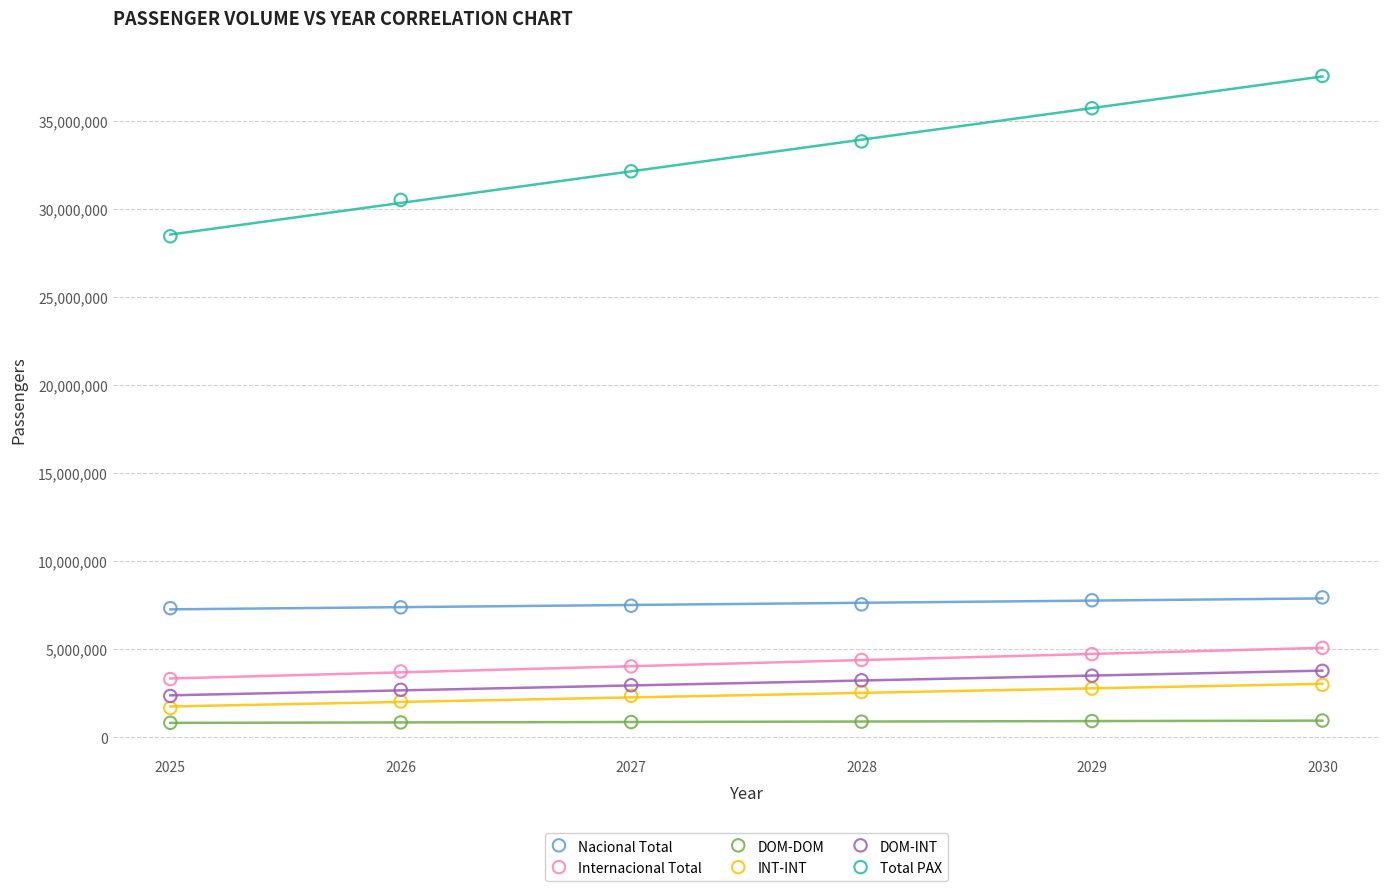

Which series reaches the maximum Y coordinate?

Total PAX